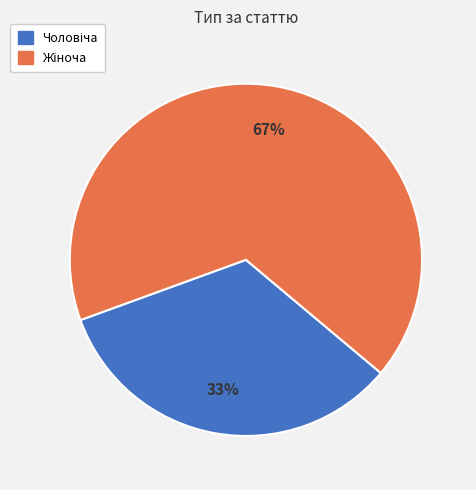

Is there a majority slice in this chart?

Yes